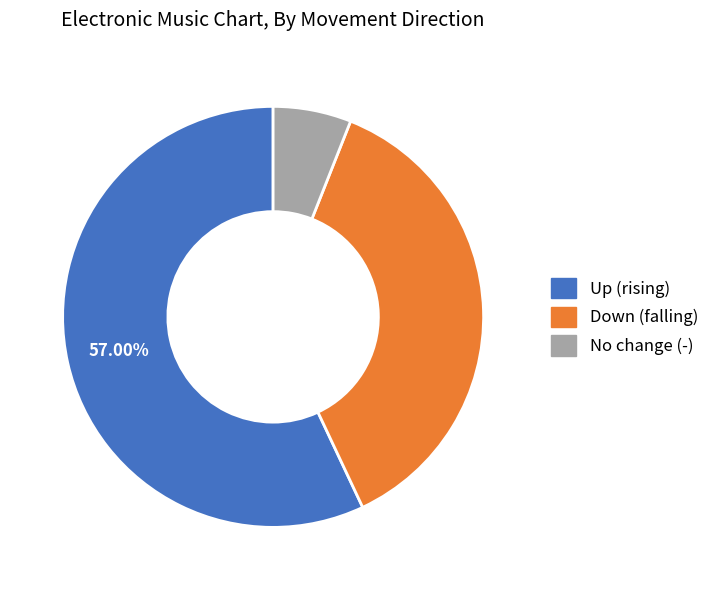

Which has a higher value, No change (-) or Up (rising)?

Up (rising)